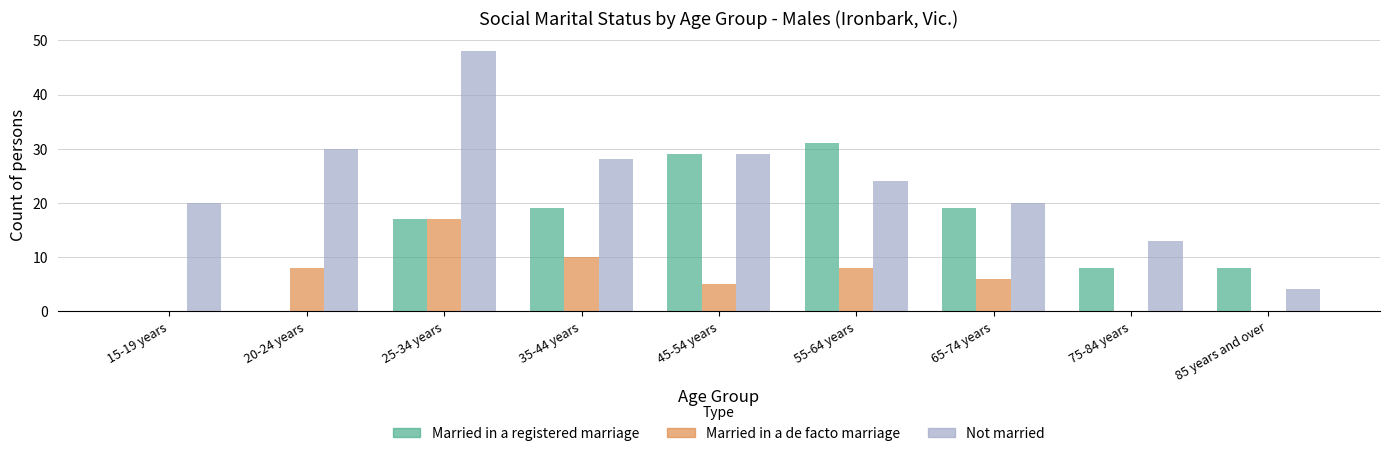

What is the sum of all Married in a registered marriage values?

131